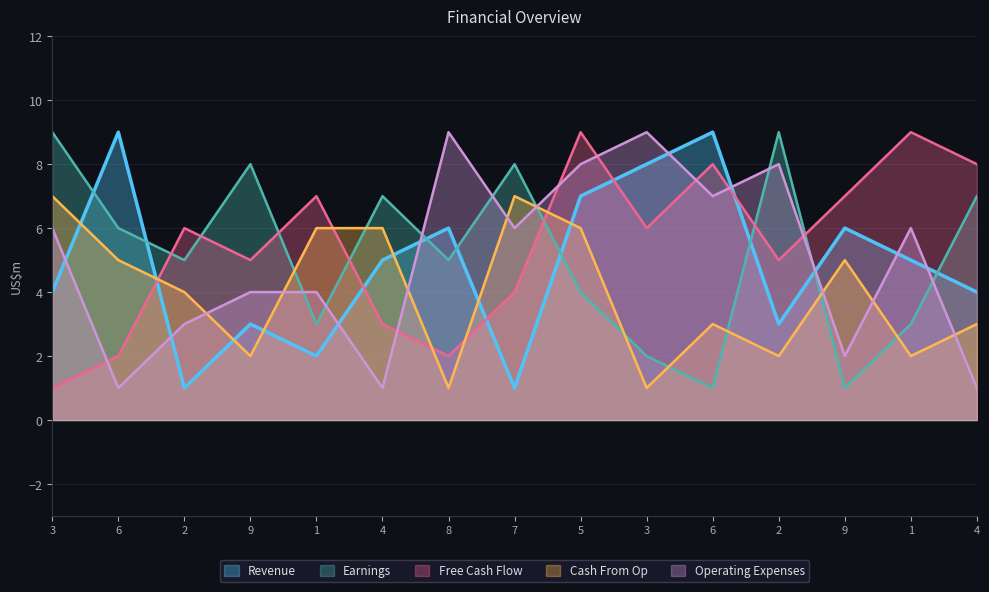

What is the total value across all series at 6?

23